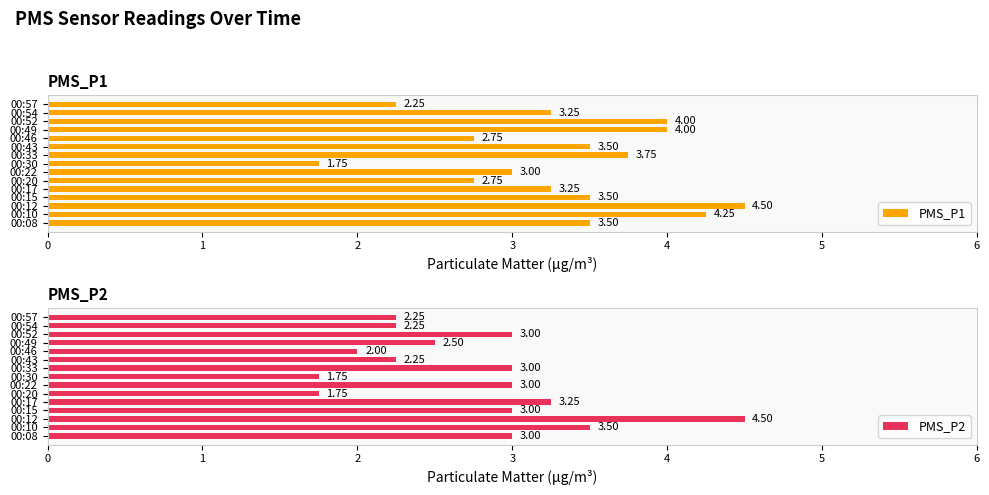

What is the difference between the second highest and second lowest values in the PMS_P1 series?

2.0